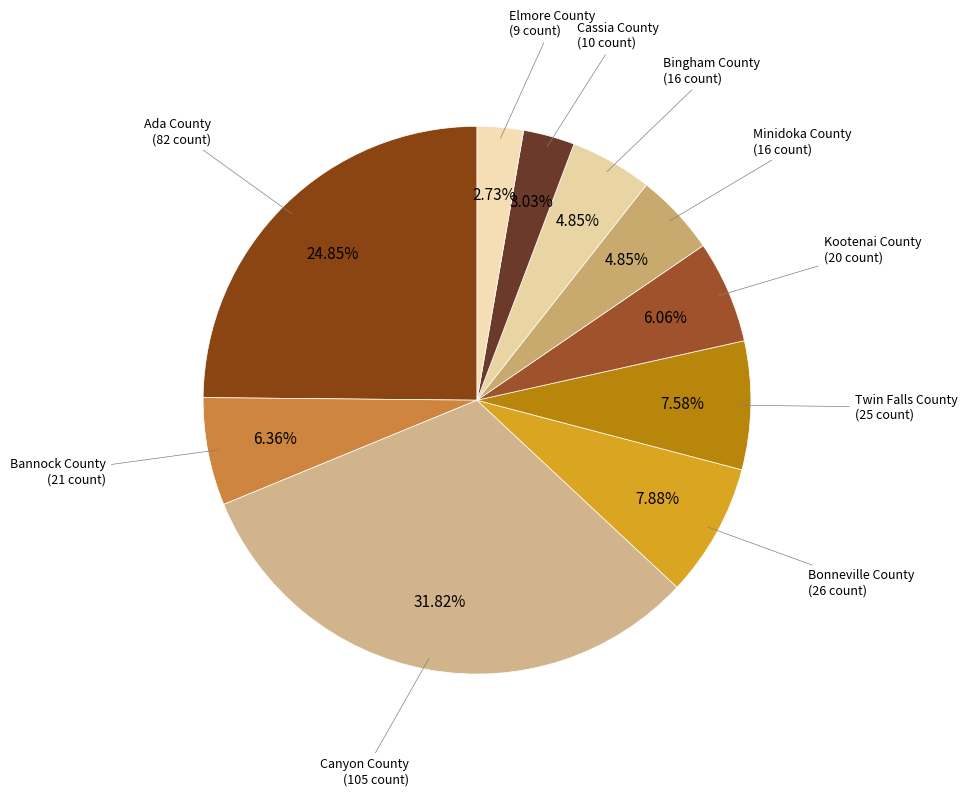

To the nearest percent, what percentage of the pie is Bonneville County?

8%